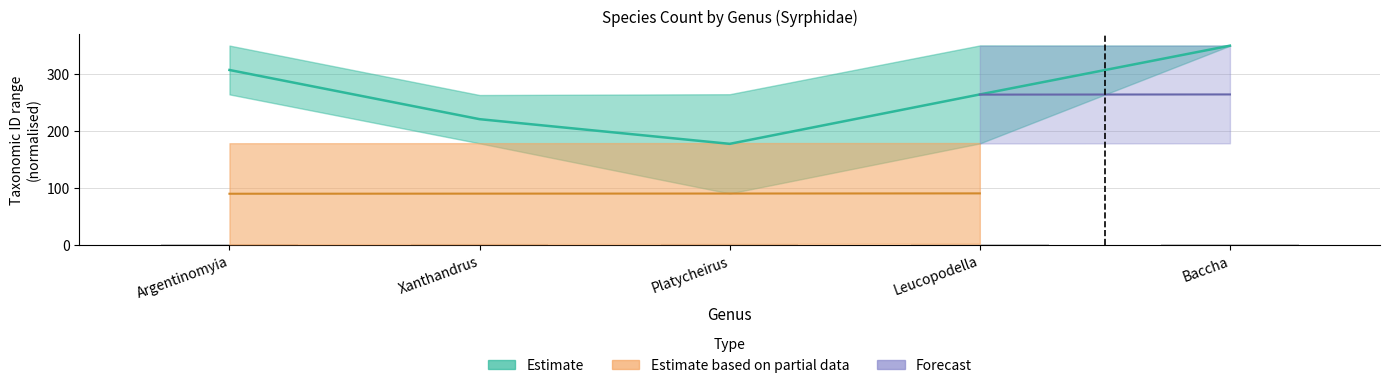

What is the label of the 1st bar from the right?

Baccha